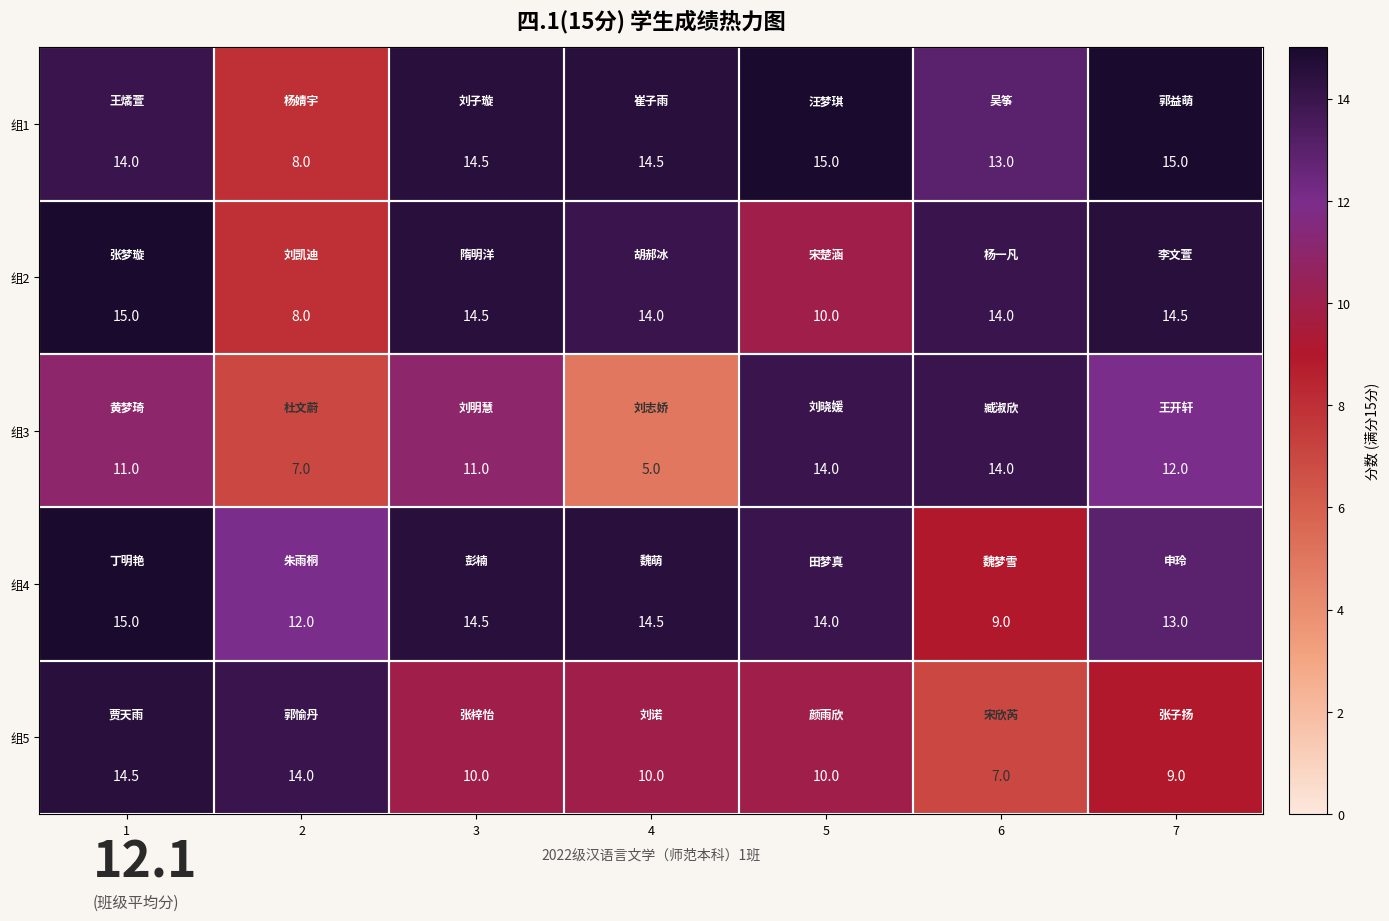

True or false: 组1 has a value of 14.5 at 4.

True